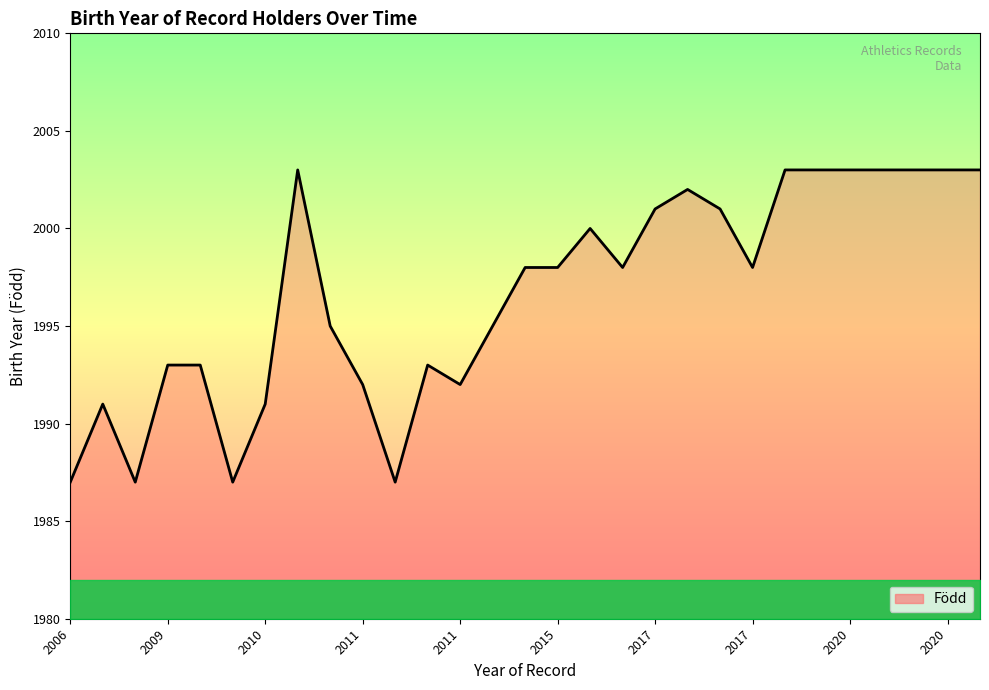

What is the difference between the maximum and minimum values?

16